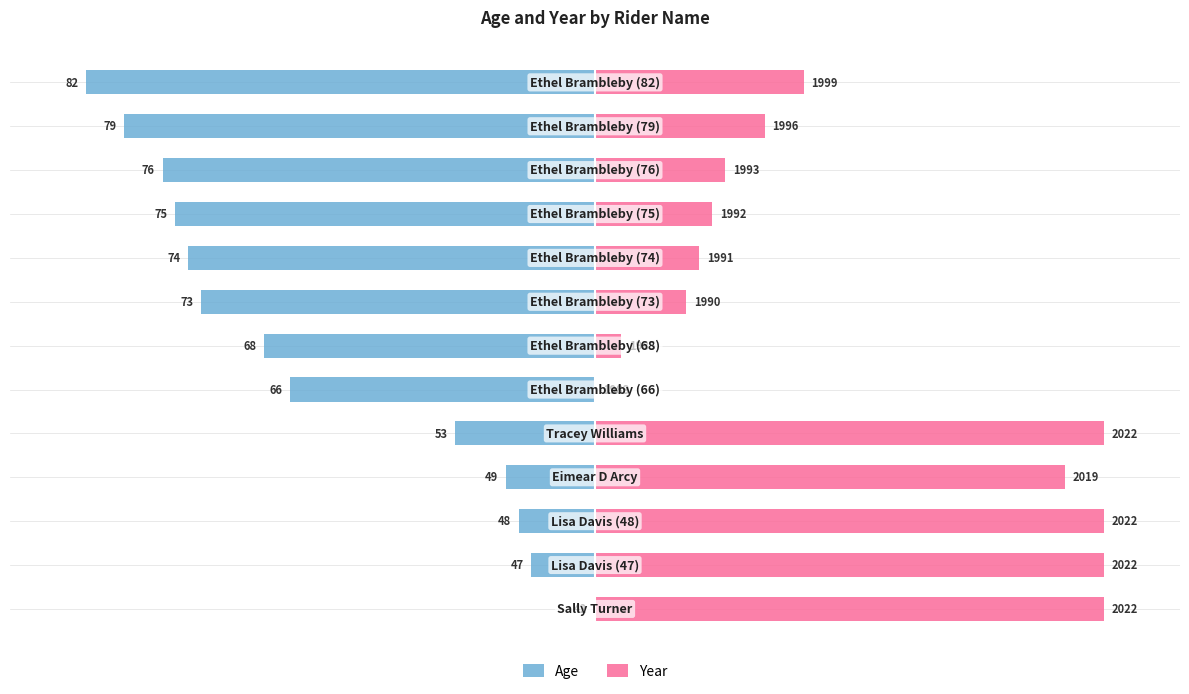

Which series has the widest spread of values?

Age